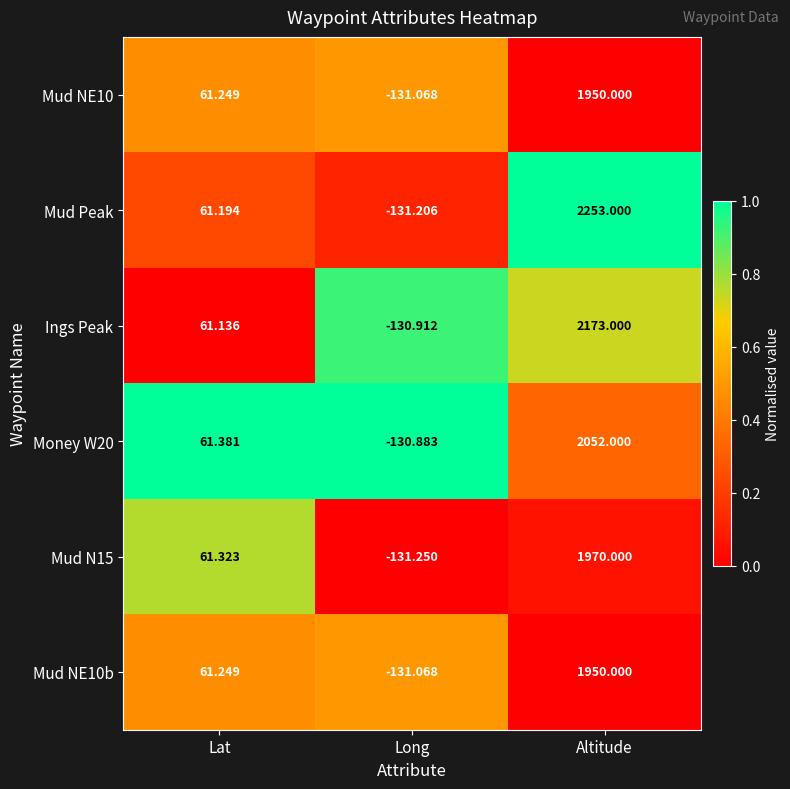

List the labels in order of Mud Peak value, largest first.

Altitude, Lat, Long